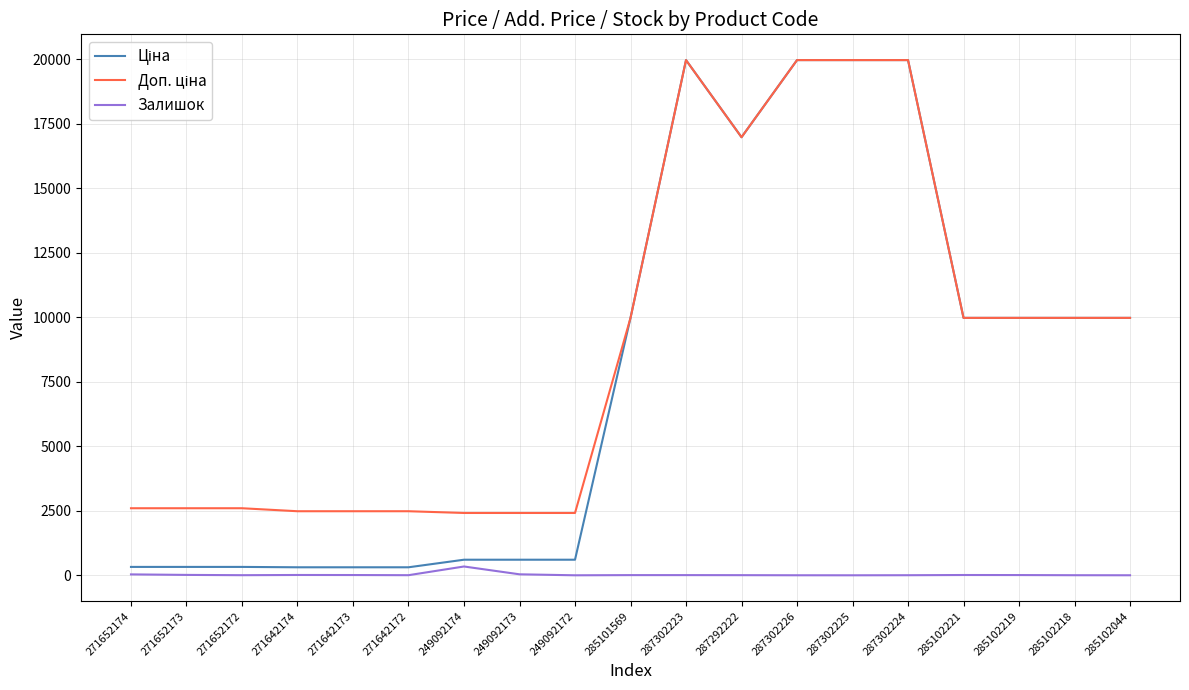

How many lines are shown in the chart?

3